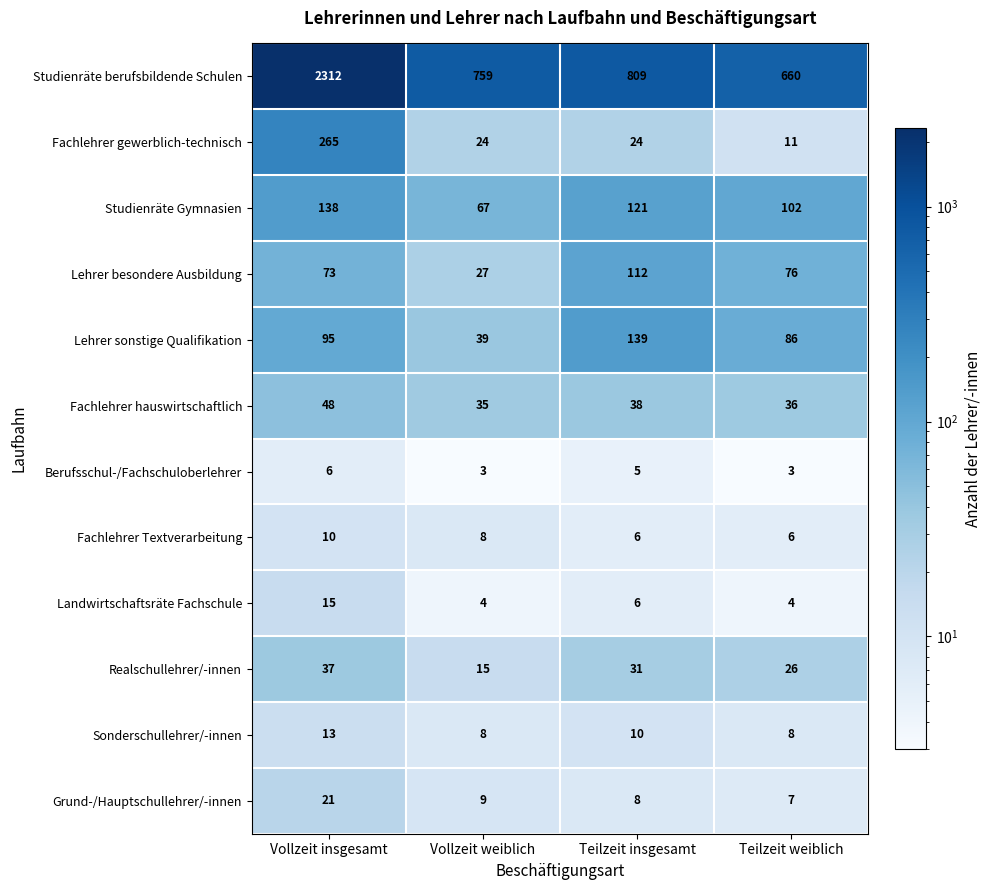

What is the approximate value of Lehrer besondere Ausbildung at Teilzeit weiblich, to the nearest 5?

75